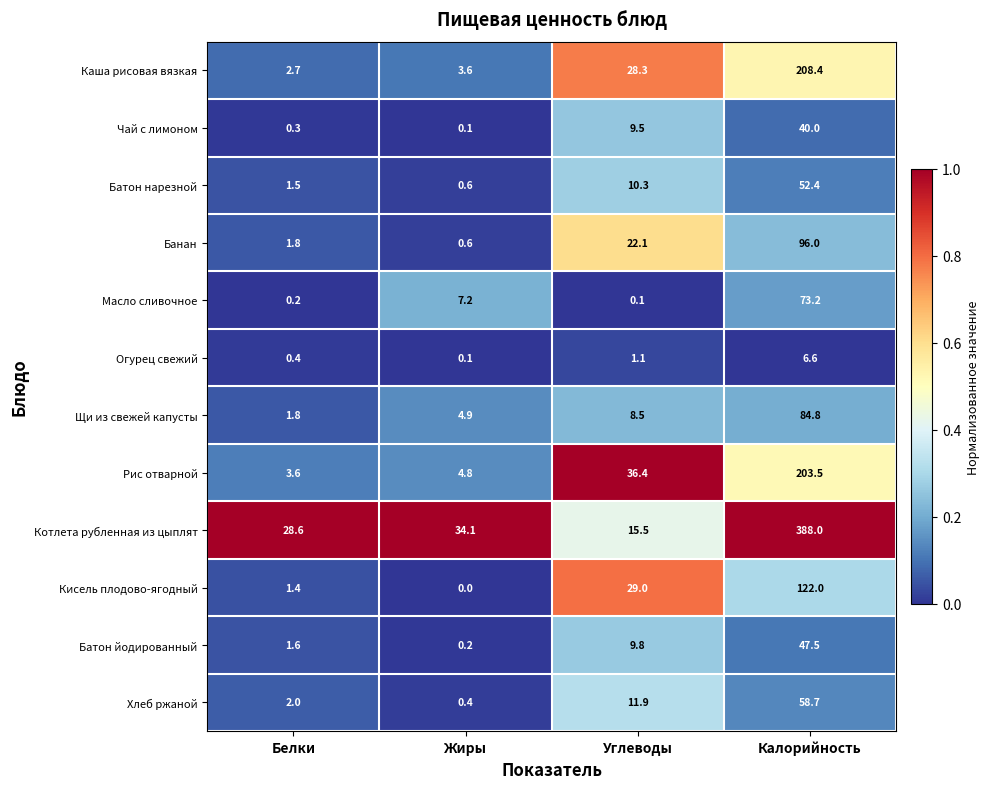

Which category has the lowest value in the Масло сливочное series?

Углеводы